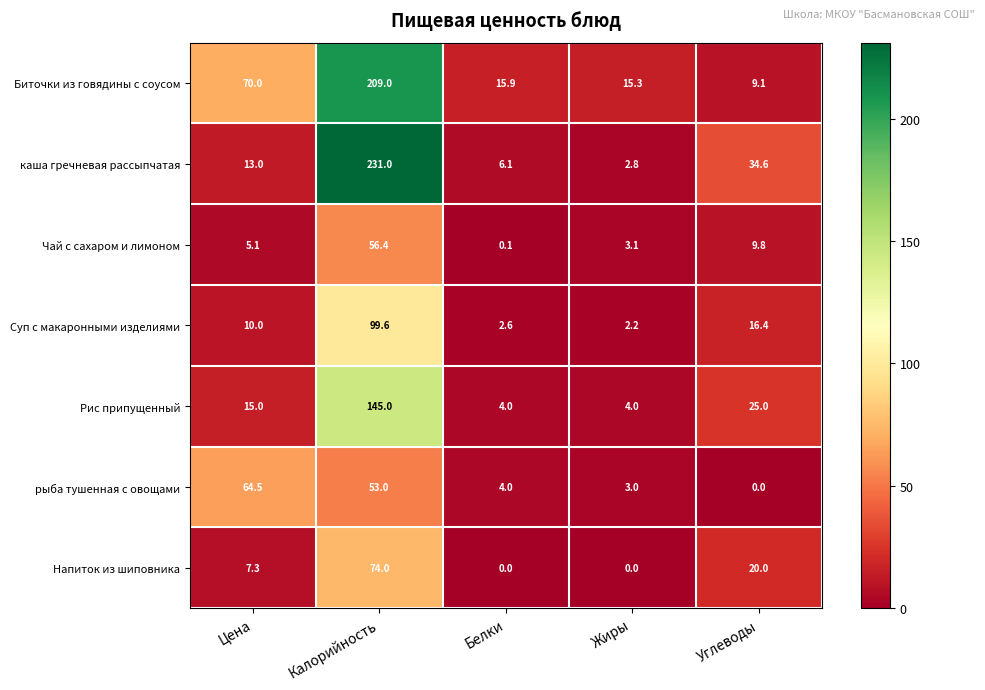

What is the approximate value of рыба тушенная с овощами at Жиры?

3.0